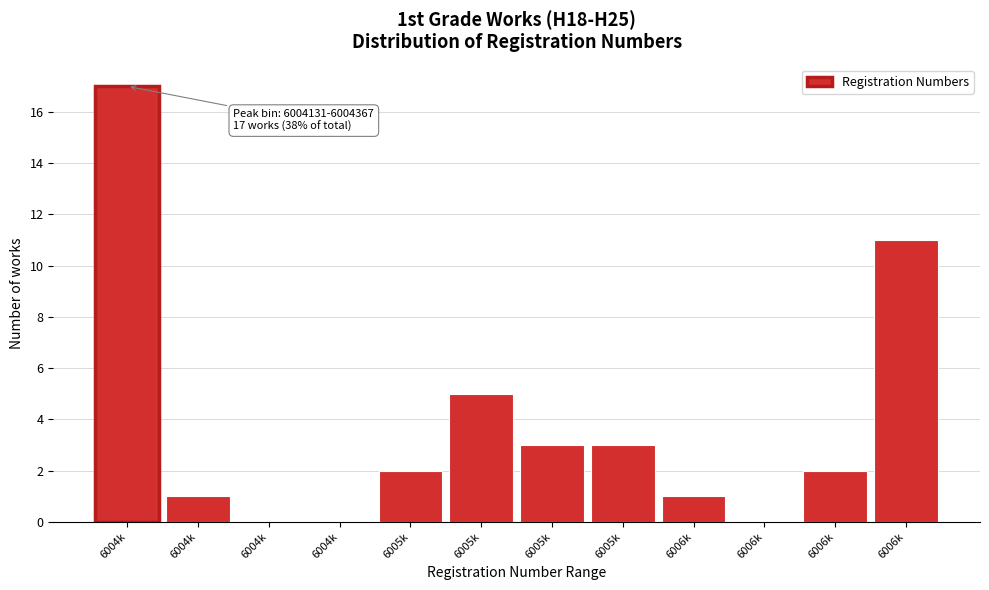

How many series are shown in this chart?

1